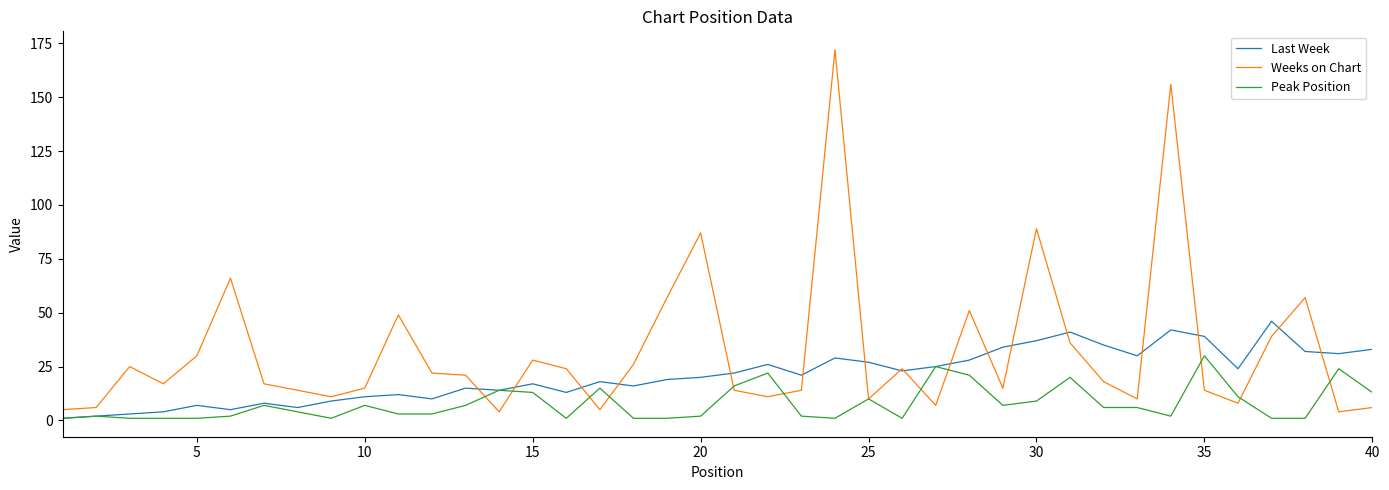

How many lines are shown in the chart?

3